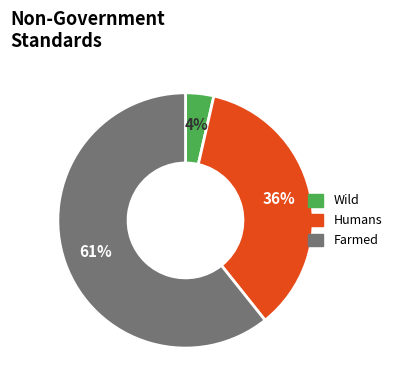

Is there any slice that represents more than half of the pie?

Yes